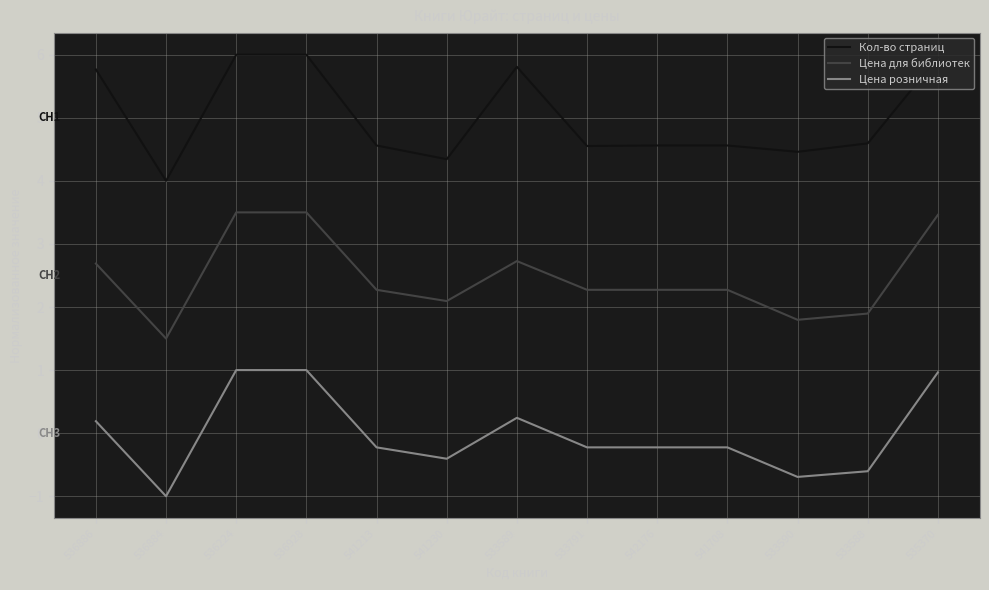

Between 542176 and 535370, which series saw the biggest shift?

Кол-во страниц